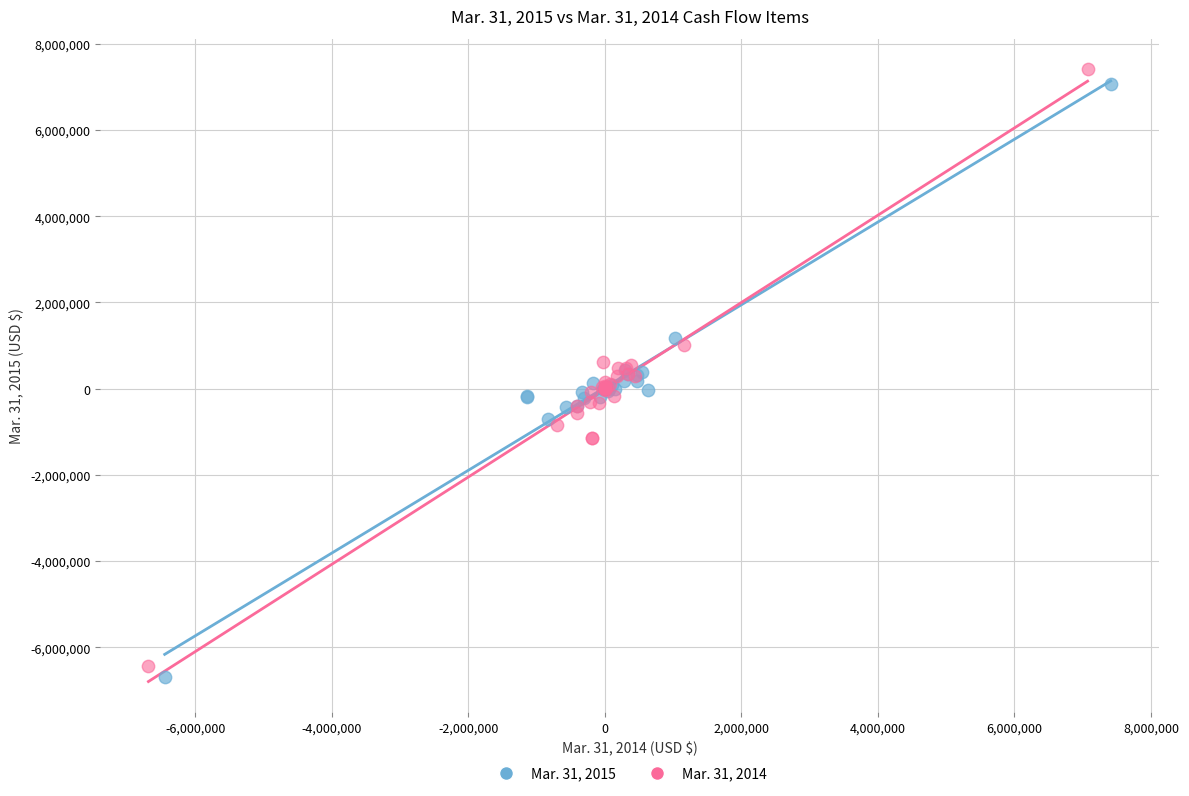

Which series has the widest spread of Y values?

Mar. 31, 2014